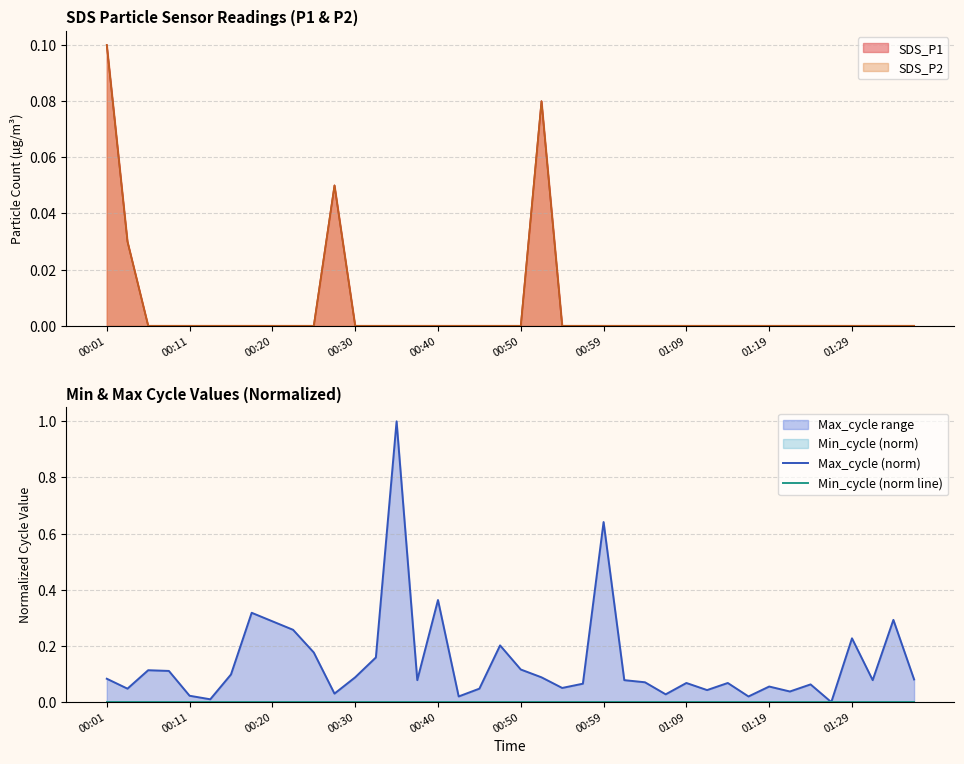

Which category has the highest value across all series?

14